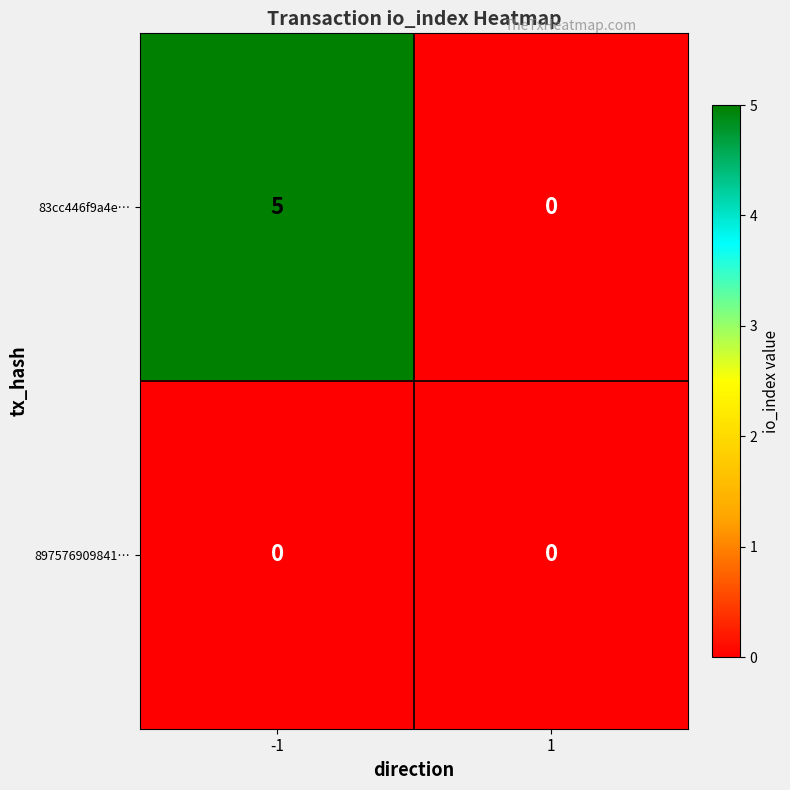

What is the greatest value displayed?

5